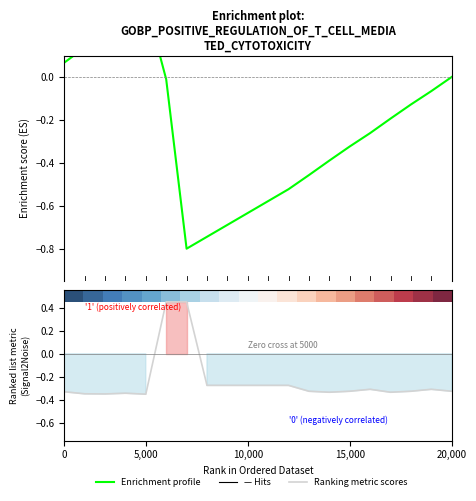

What value does the Enrichment profile series have at 17?

-0.1